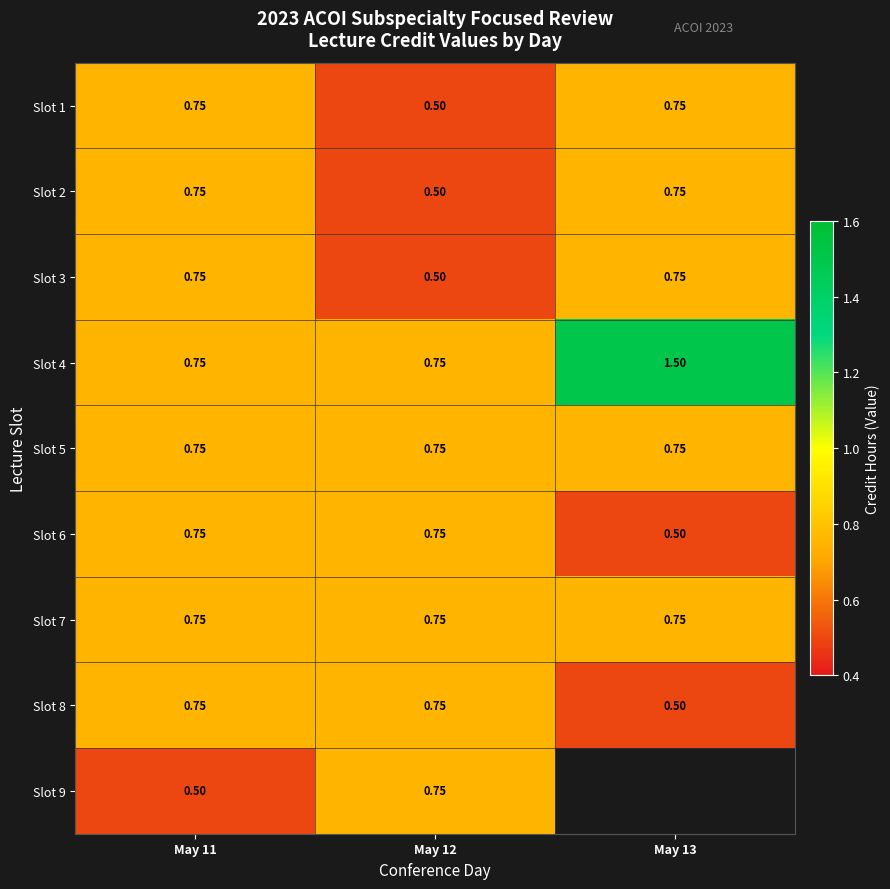

What is the average value of the Slot 7 series?

0.8